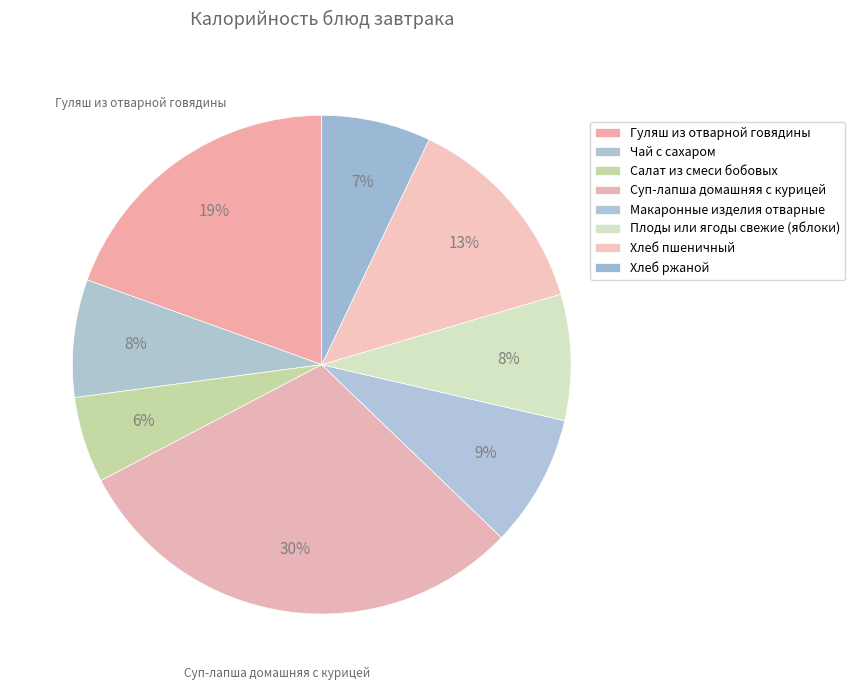

How many slices are in this pie chart?

8